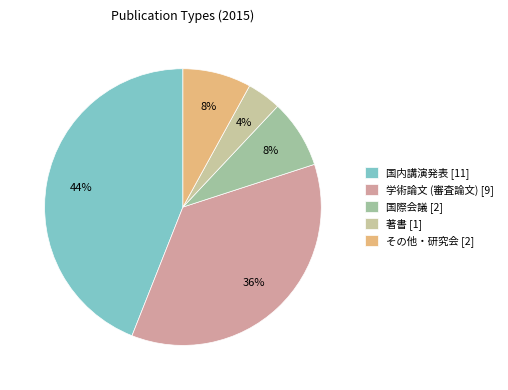

Between 学術論文 (審査論文) [9] and その他・研究会 [2], which is larger?

学術論文 (審査論文) [9]